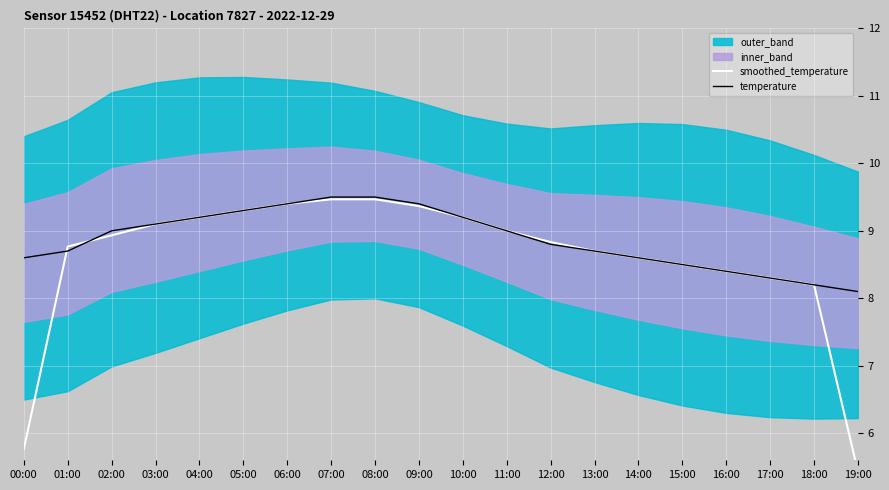

What is the minimum value for smoothed_temperature?

5.4